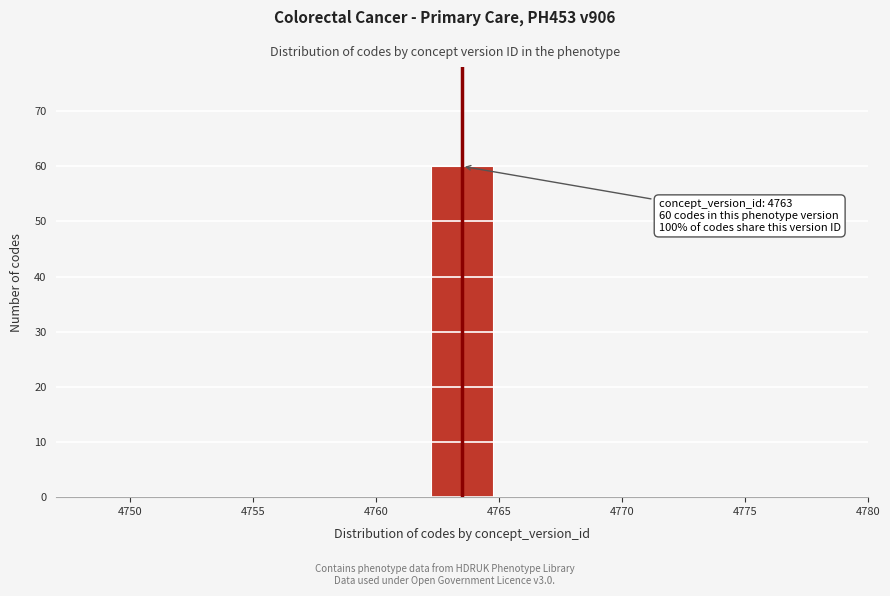

Over which range of the x-axis is the bar tallest?

4762 to 4765